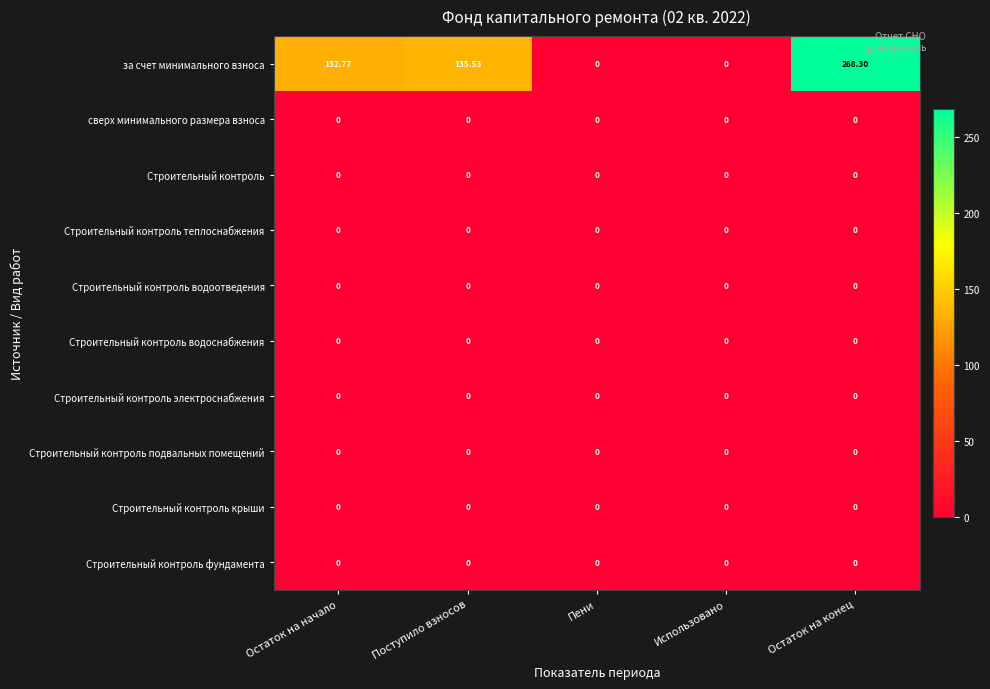

Which series changed the most between Использовано and Остаток на конец?

row_0